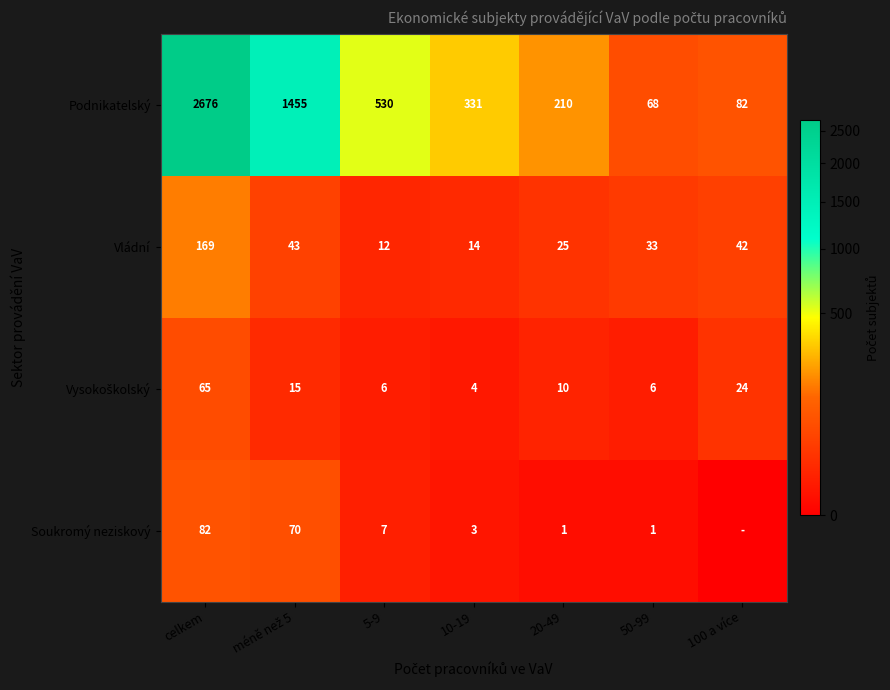

Which series changed the most between celkem and 50-99?

Podnikatelský